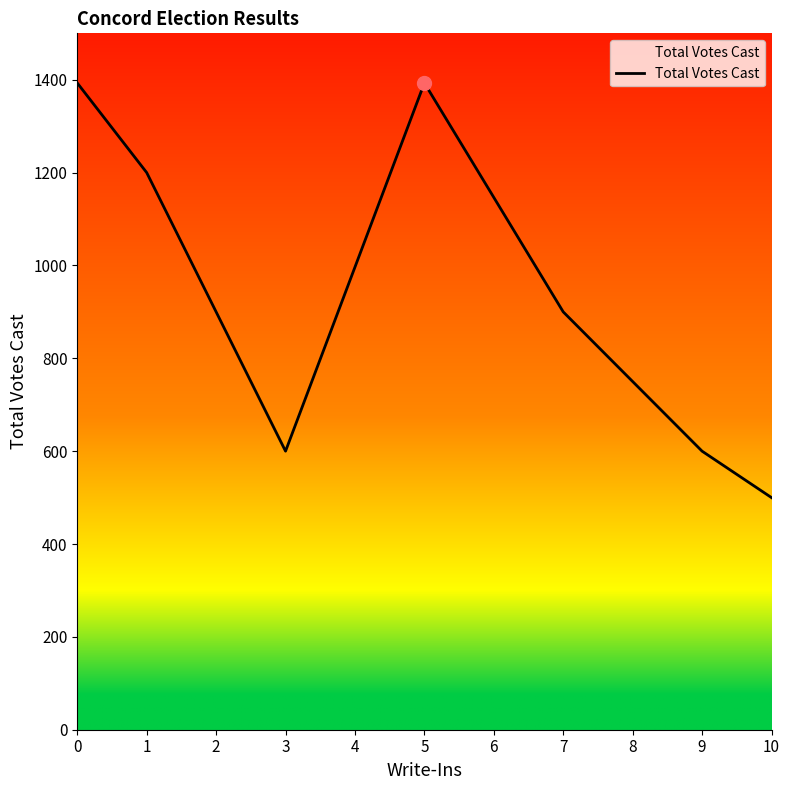

What is the ratio of the value at 7 to the value at 10?

1.8